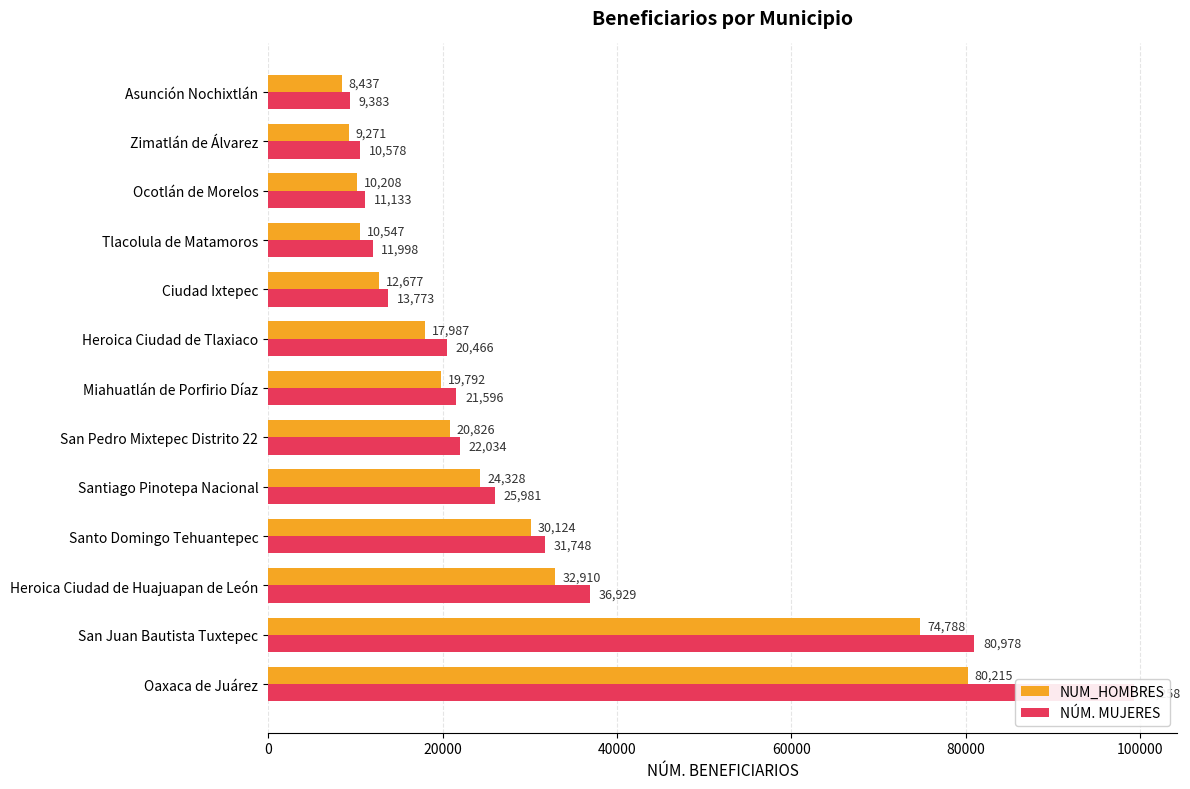

What are all the series names shown in the legend?

NUM_HOMBRES, NÚM. MUJERES